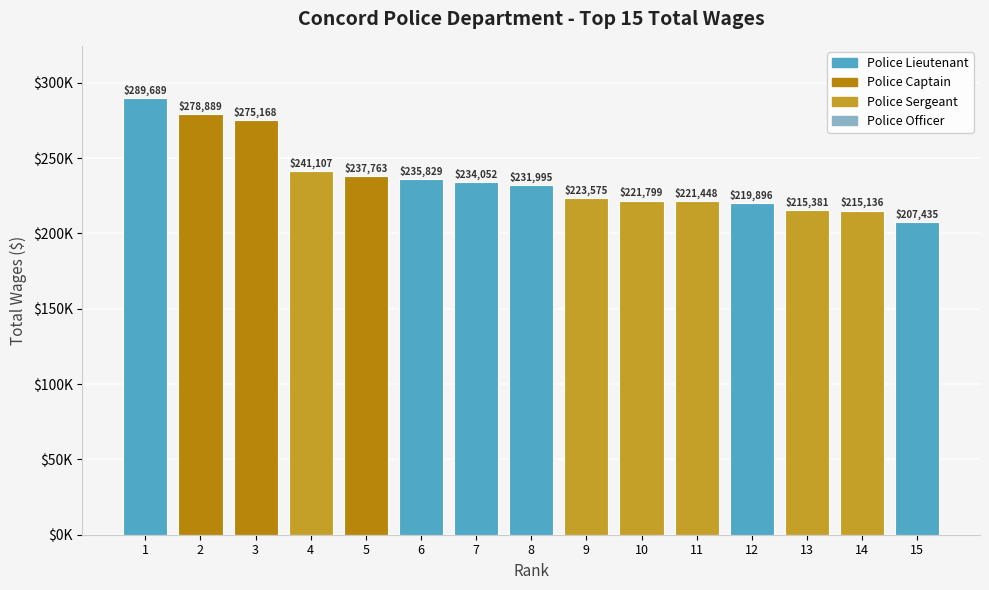

What is the sum of the values at 3 and 11?

496616